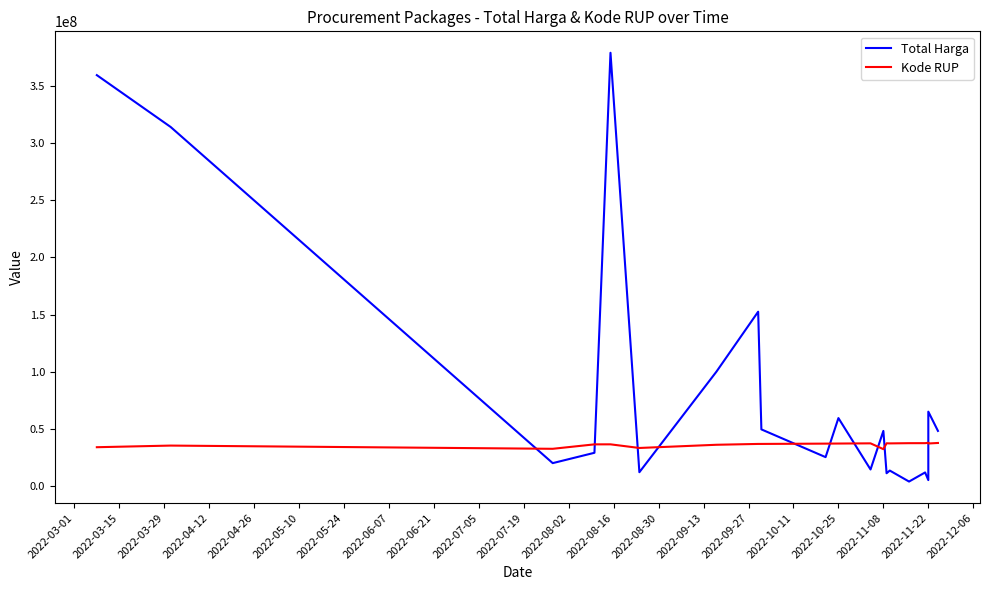

What are all the series names shown in the legend?

Total Harga, Kode RUP